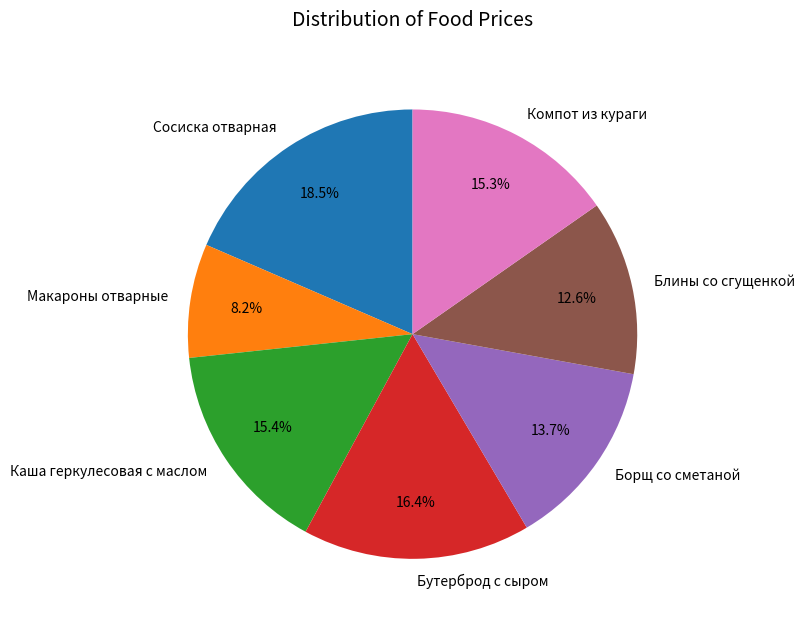

The Блины со сгущенкой slice represents 20% of the pie. True or false?

False